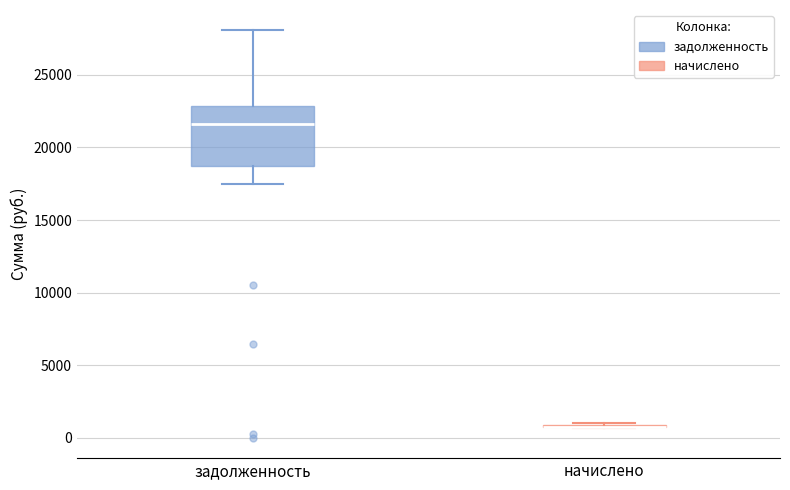

Which box is the tallest, from its lower edge to its upper edge?

задолженность